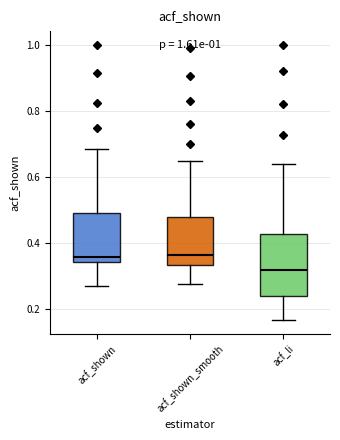

Comparing the boxes themselves (not the whiskers), which one is the tallest?

acf_li